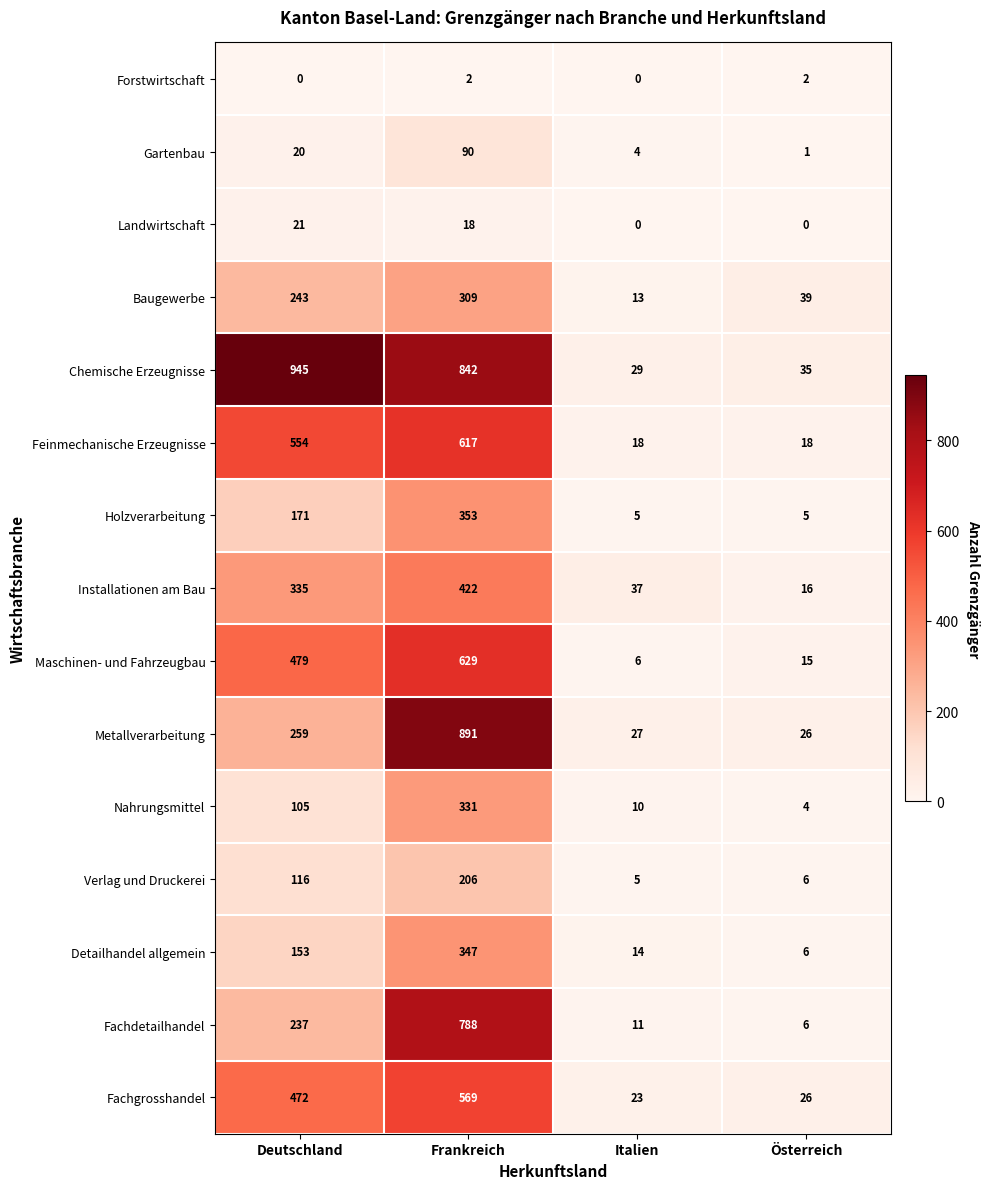

What is the difference between the maximum and minimum values in the Installationen am Bau series?

406